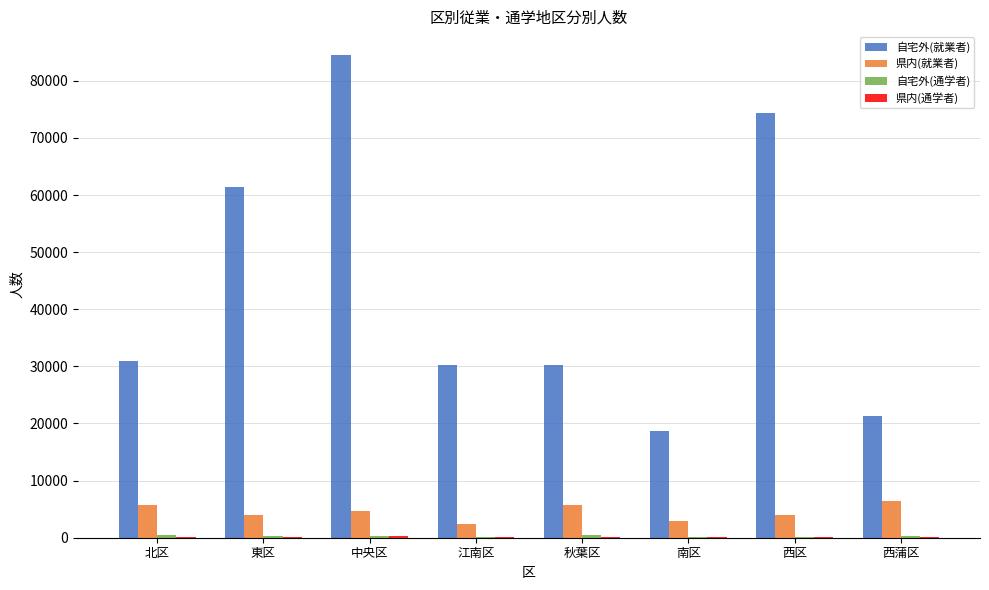

Read the 県内(就業者) value at 中央区.

4620